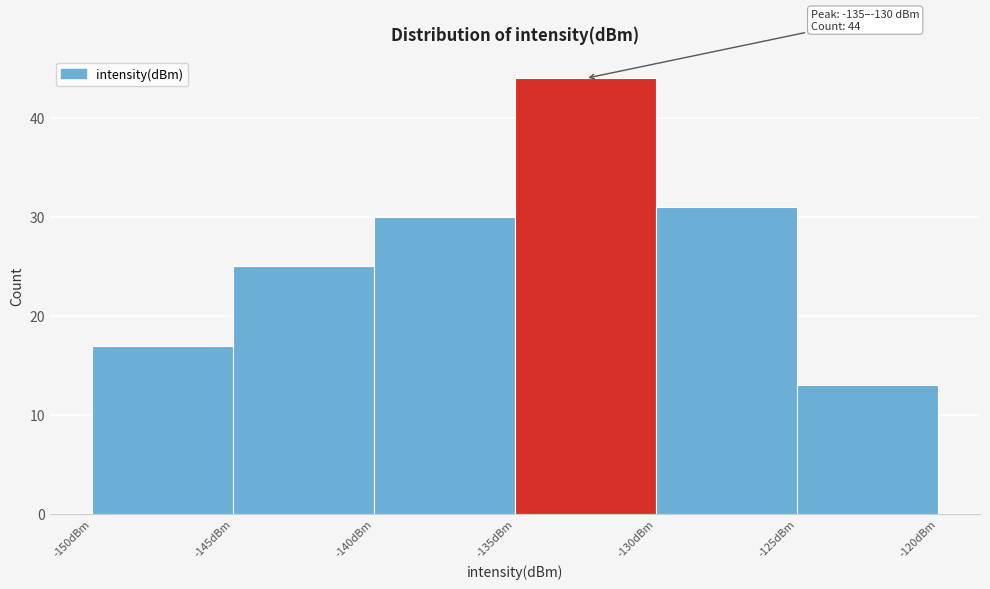

Over which range of the x-axis is the bar tallest?

-135 to -130